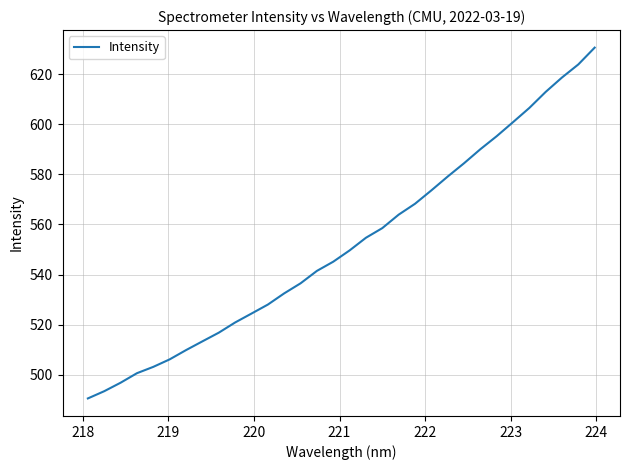

What is the difference between the maximum and minimum values?

139.9